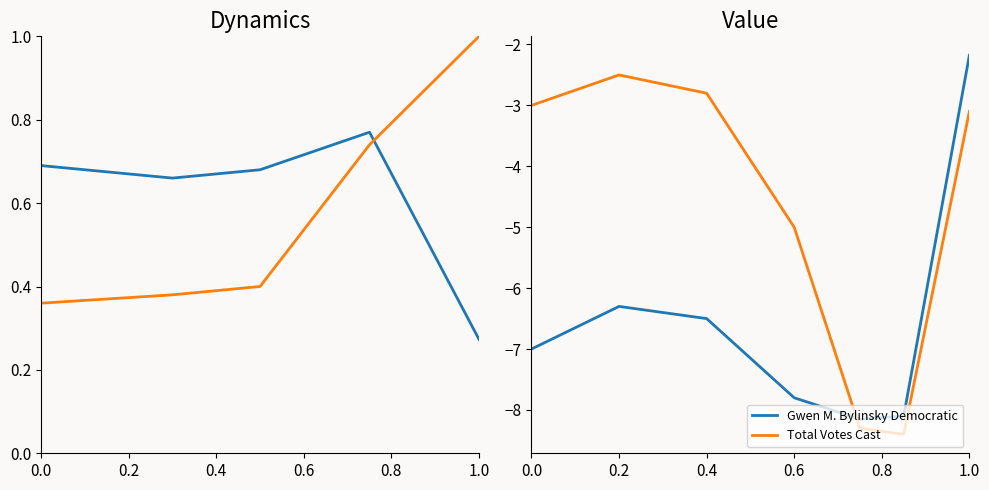

Is this an area chart (filled region under the line)?

No